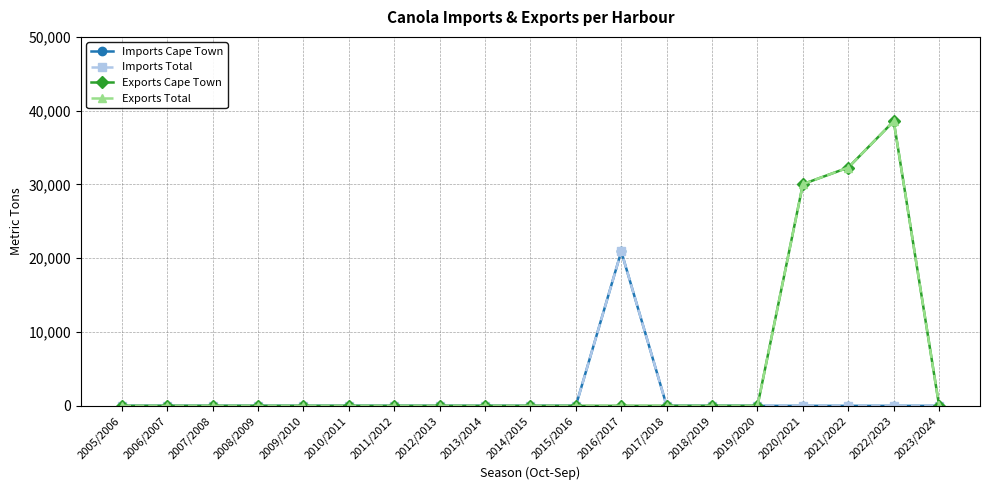

What are all the series names shown in the legend?

Imports Cape Town, Imports Total, Exports Cape Town, Exports Total